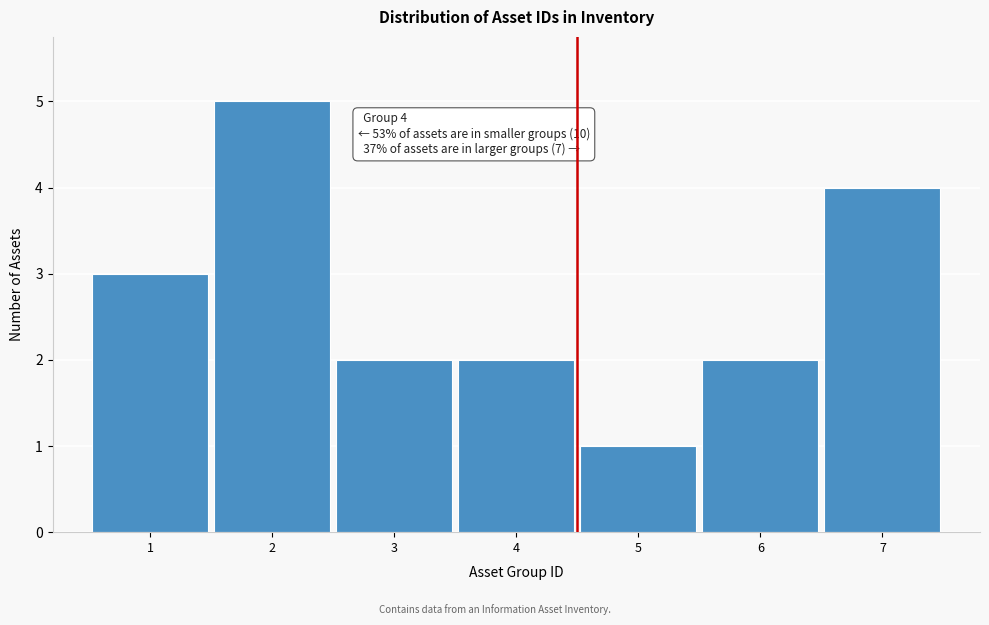

Reading left to right, extract all data points from this chart.

1=3	2=5	3=2	4=2	5=1	6=2	7=4